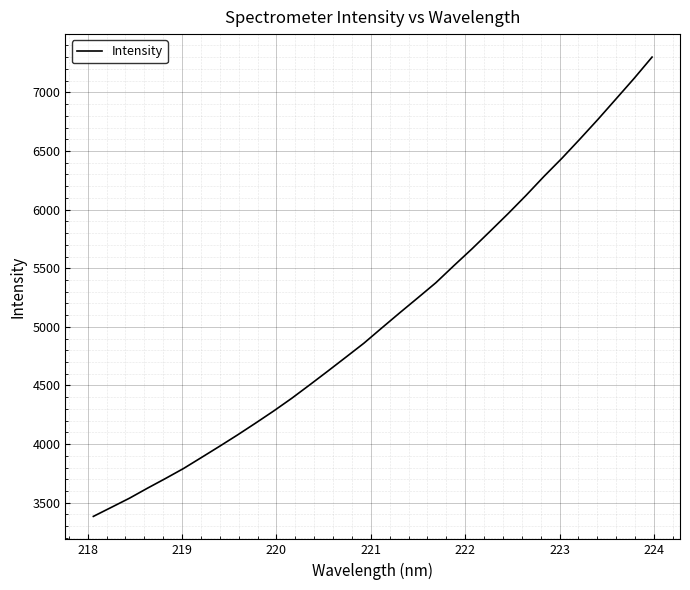

What is the maximum value shown in the chart?

7301.1